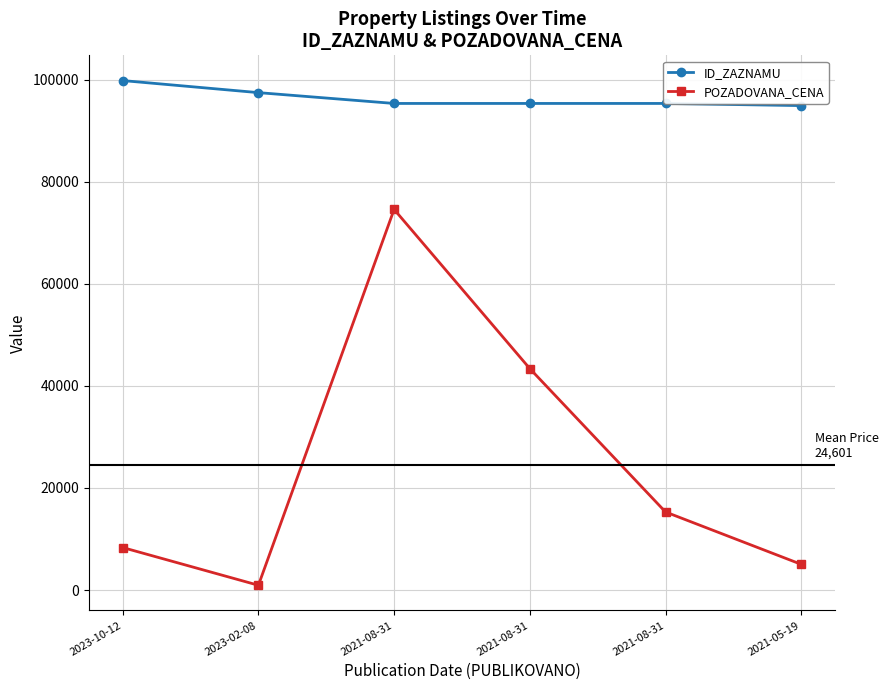

True or false: ID_ZAZNAMU and POZADOVANA_CENA intersect in this chart.

False